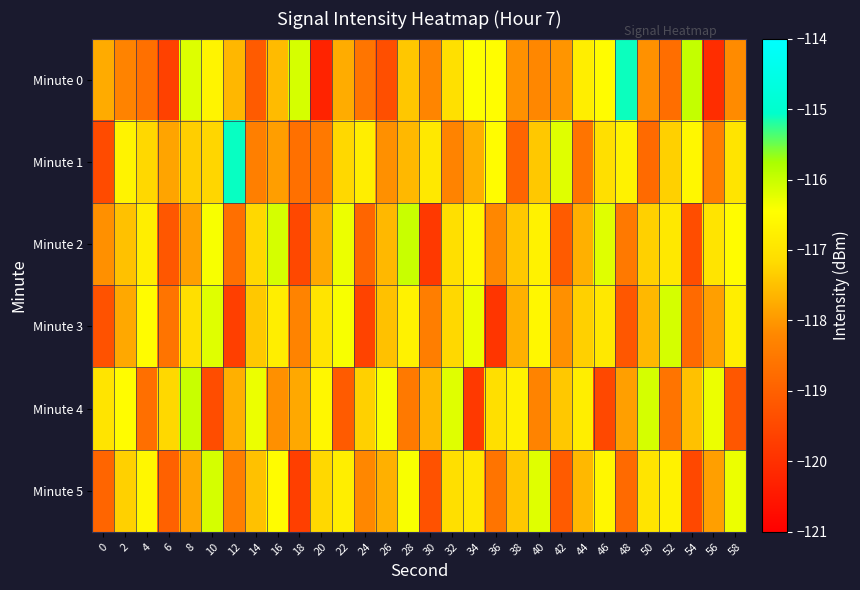

At how many categories does at least one series exceed -119?

30